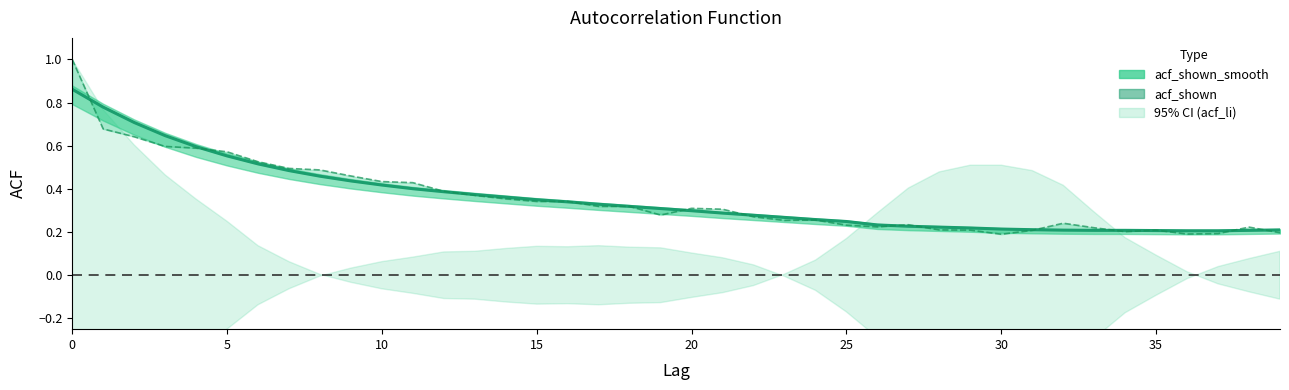

True or false: acf_shown and acf_shown_smooth intersect in this chart.

True